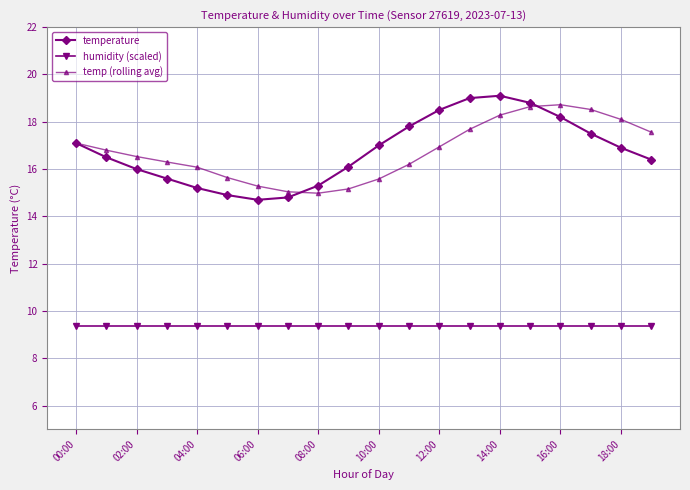

True or false: temp (rolling avg) has more than 0 points higher than both neighbors.

True